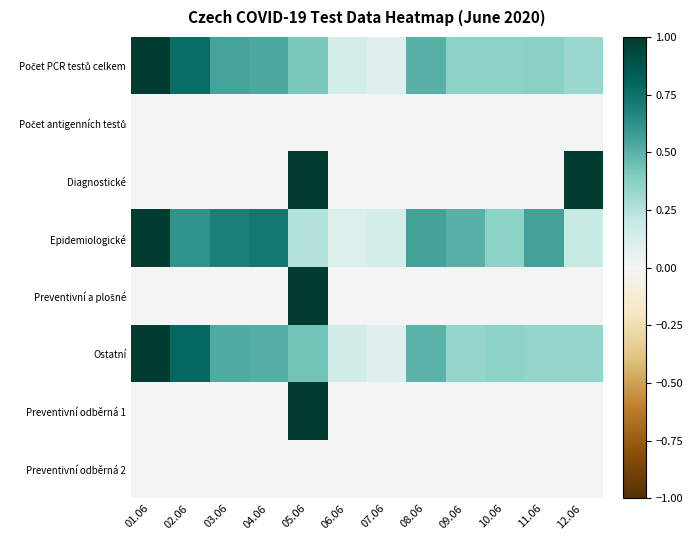

At how many categories does at least one series exceed 0?

12